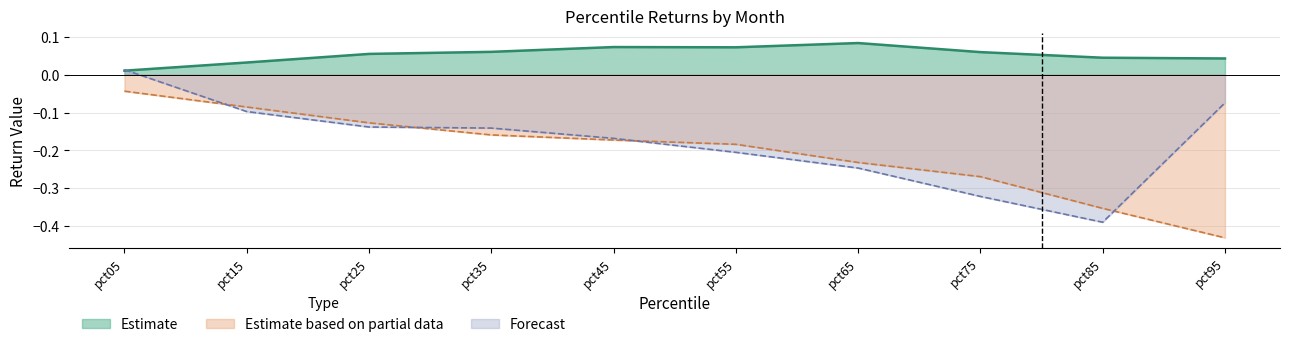

Is the value of Aug at pct05 greater than the value of Sep at pct05?

No